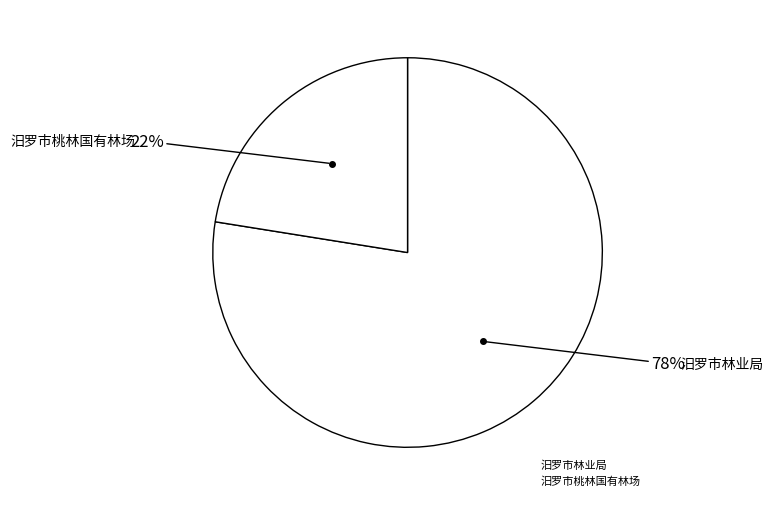

To the nearest percent, what percentage of the pie is 汨罗市林业局?

78%